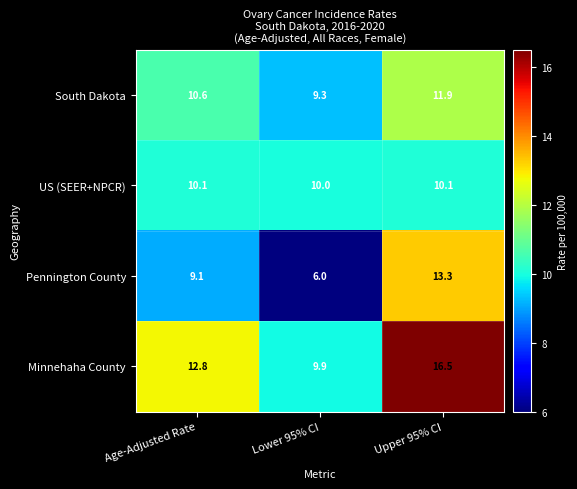

Reading right to left, list all the values displayed in this chart.

South Dakota: 11.9	9.3	10.6
US (SEER+NPCR): 10.1	10.0	10.1
Pennington County: 13.3	6.0	9.1
Minnehaha County: 16.5	9.9	12.8